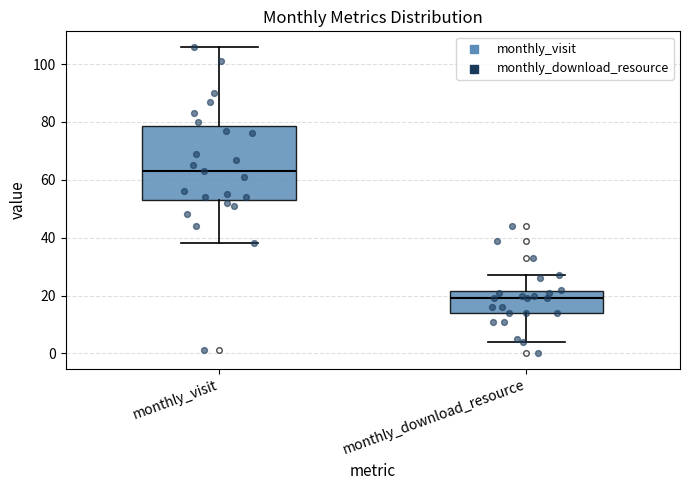

Where is the upper edge of the box for monthly_download_resource on the y-axis? The values are not printed on the chart, so give them approximately, as read against the axis.

22